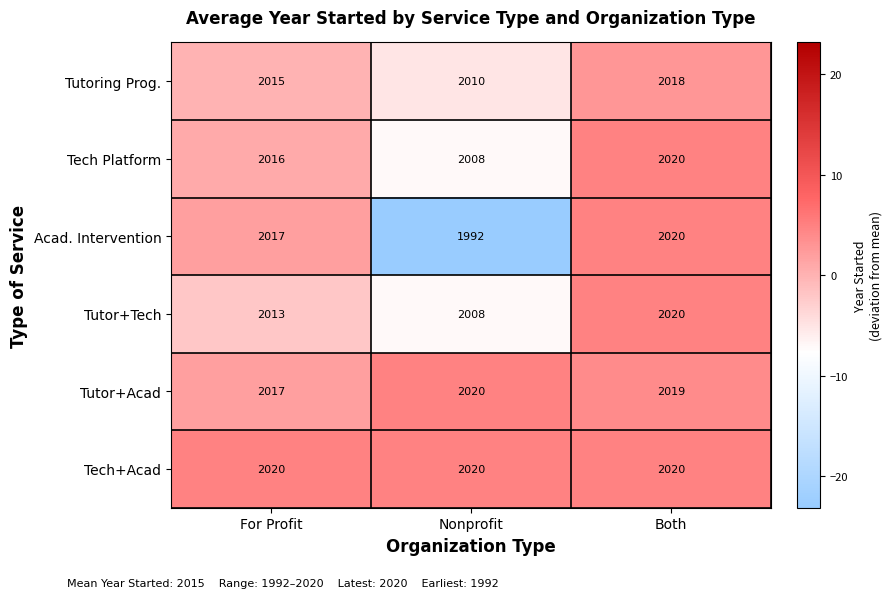

Count the number of categories in the chart.

3